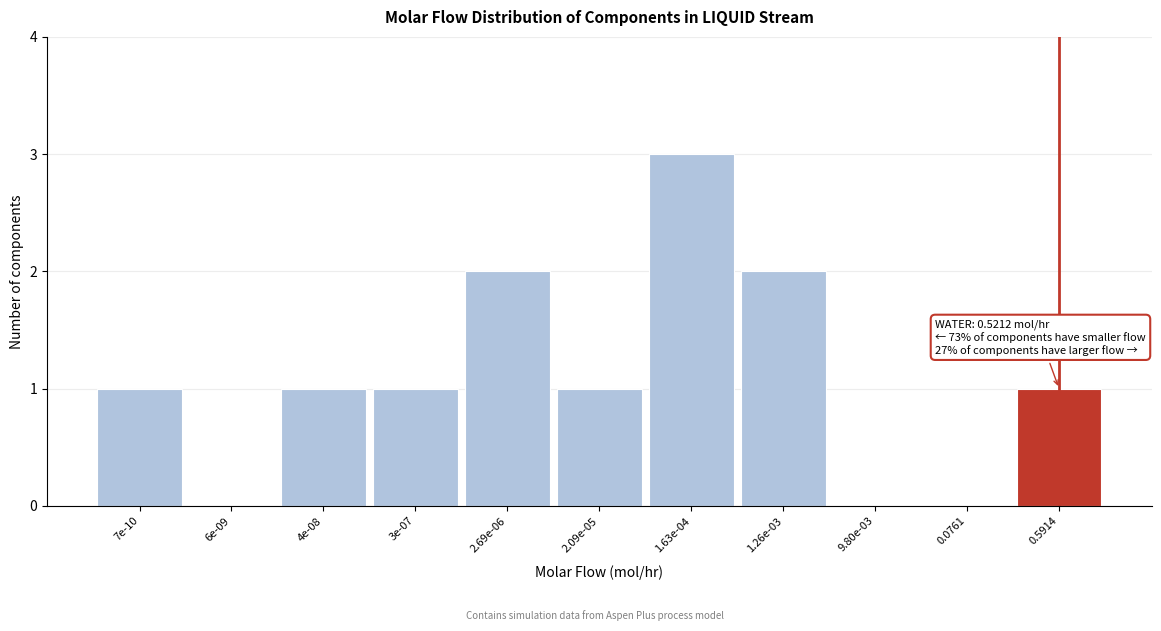

Reading left to right, list all the values displayed in this chart.

7e-10=1	6e-09=0	4e-08=1	3e-07=1	2.69e-06=2	2.09e-05=1	1.63e-04=3	1.26e-03=2	9.80e-03=0	0.0761=0	0.5914=1